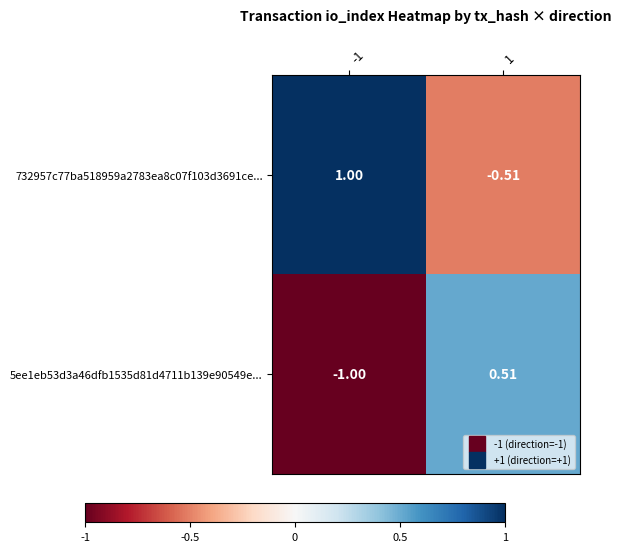

Is the value of 5ee1eb53d3a46dfb1535d81d4711b139e90549e... at 1 greater than the value of 732957c77ba518959a2783ea8c07f103d3691ce... at -1?

No